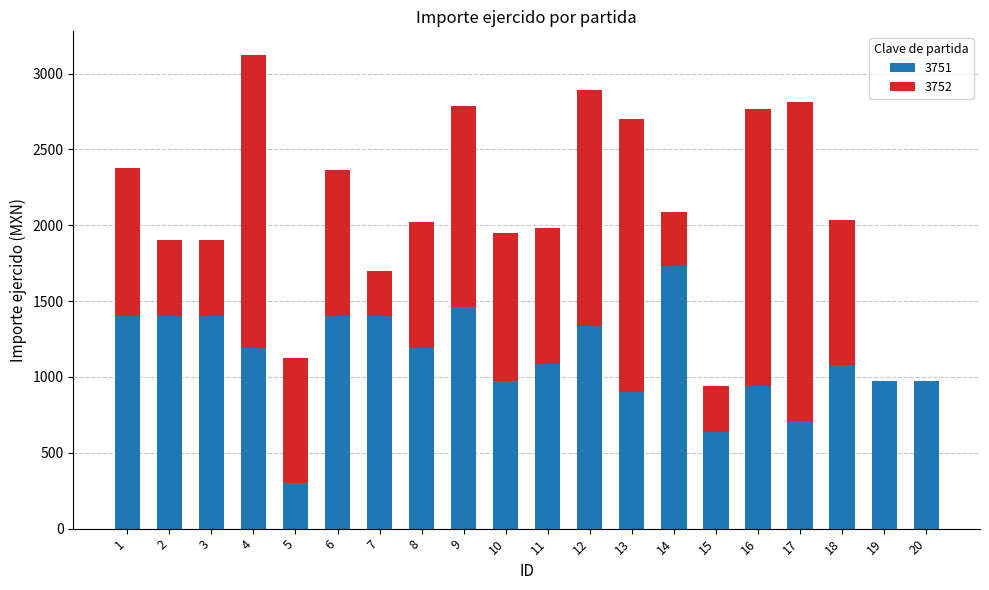

At which category is the sum across all series the highest?

4